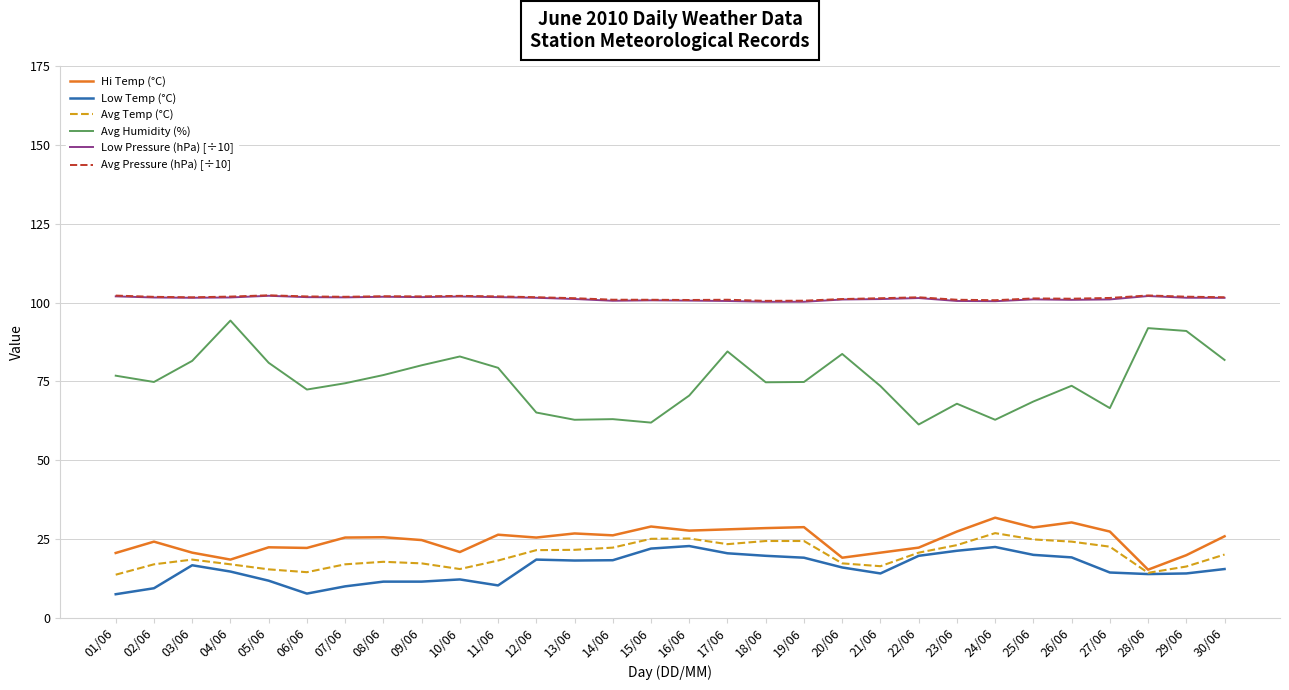

What is the spread (max minus min) of values at 03/06?

85.1